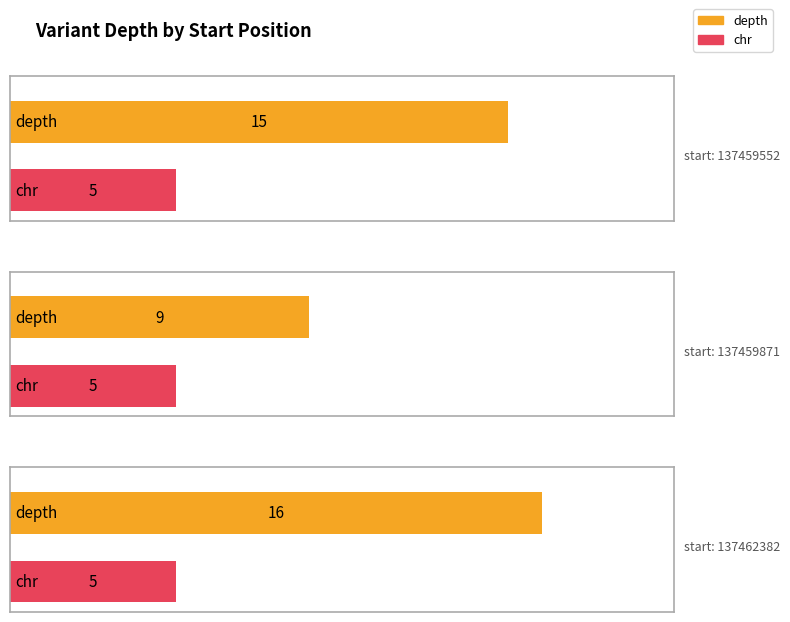

Between 137459552 and 137459871, which series saw the biggest shift?

depth